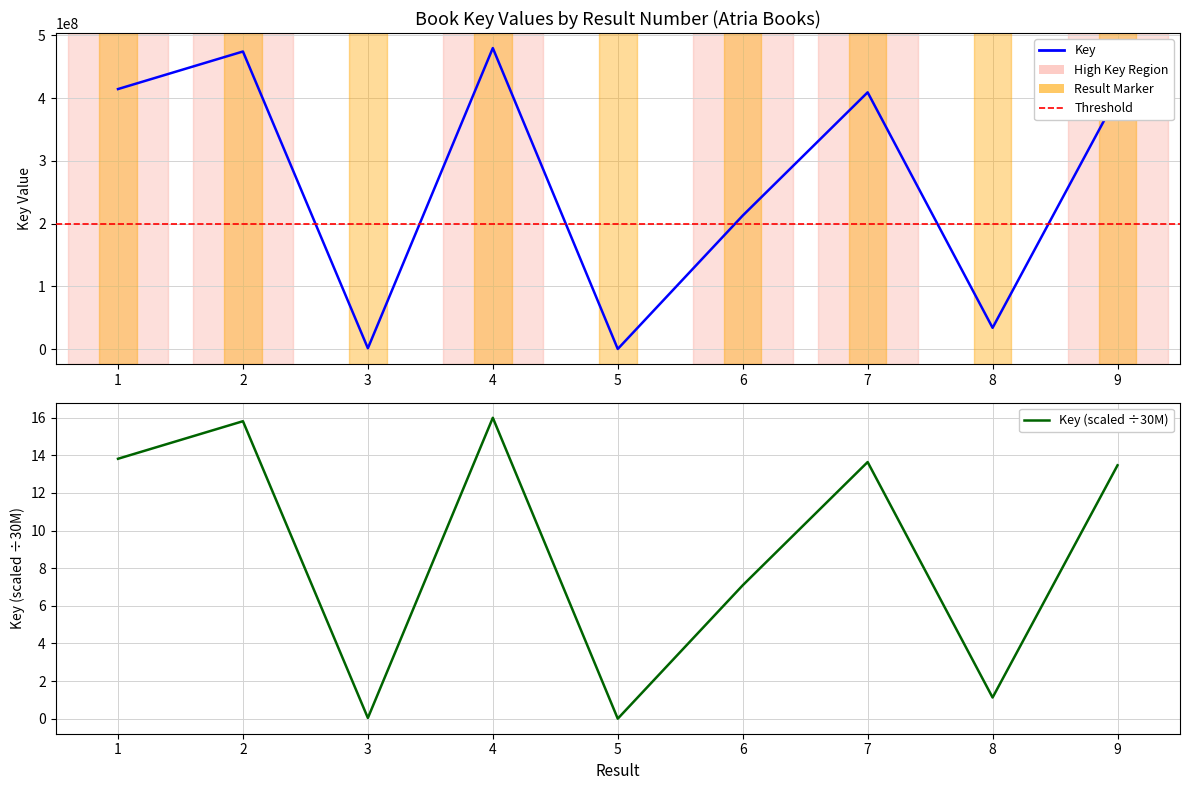

Reading right to left, transcribe all the data shown in this chart.

404061542	33811754	409204422	212701347	76451	479797960	1209393	474322897	414444787